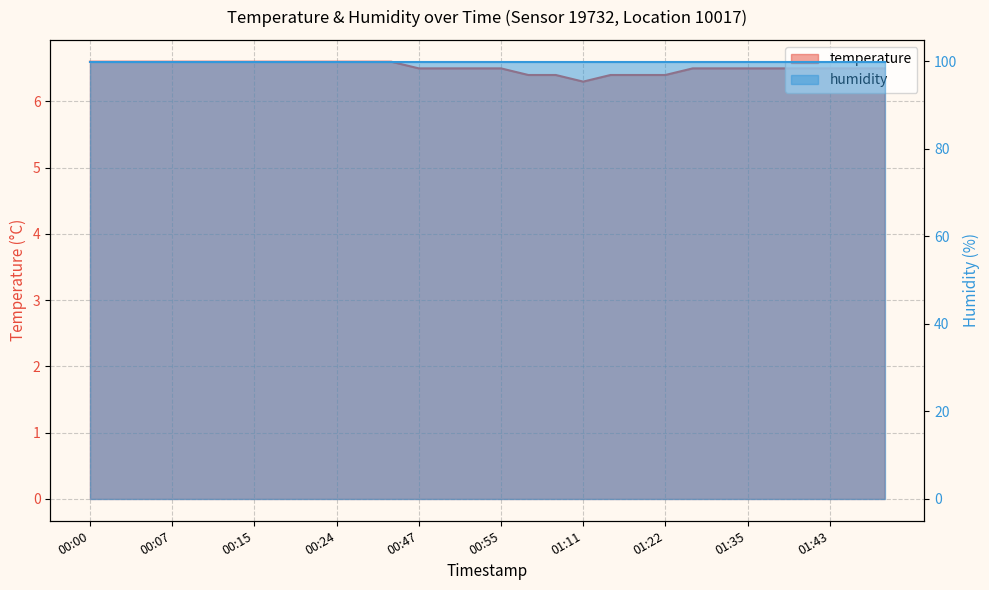

Does the chart have visible grid lines?

Yes